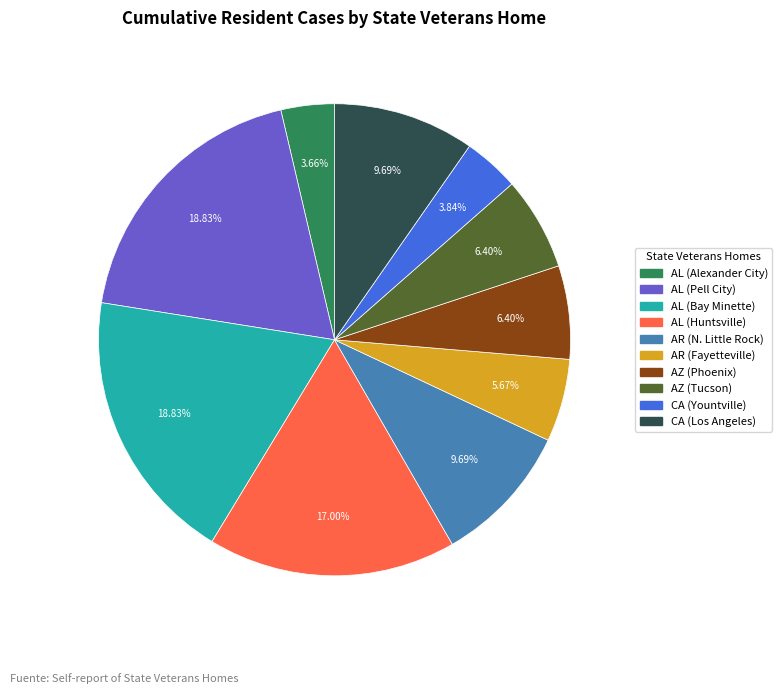

Does any single category account for the majority?

No